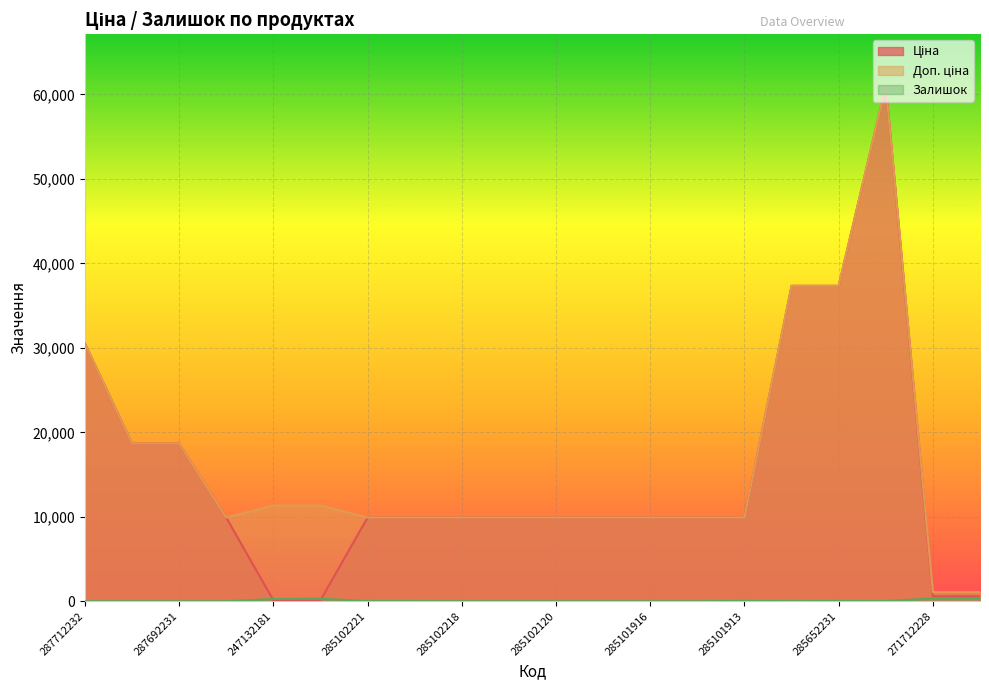

What is the average value of the Залишок series?

67.2